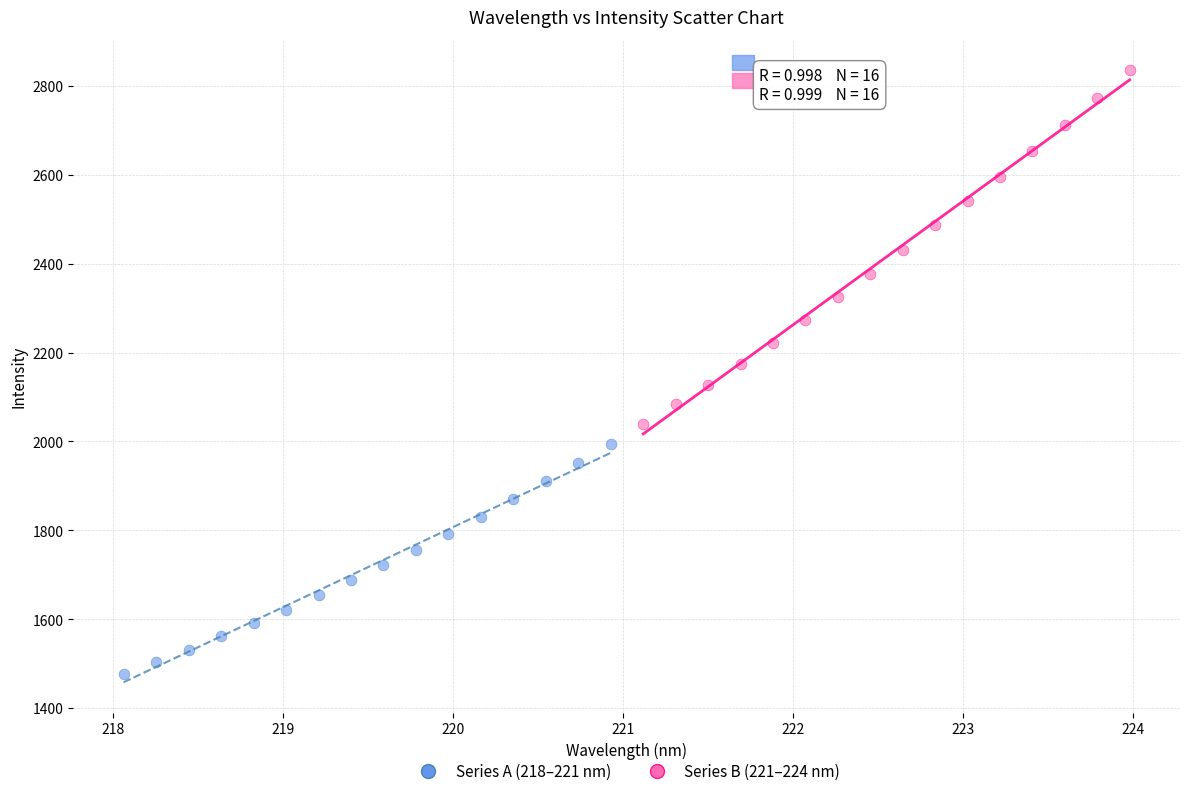

What are all the series names shown in the legend?

Series A (218–221 nm), Series B (221–224 nm)